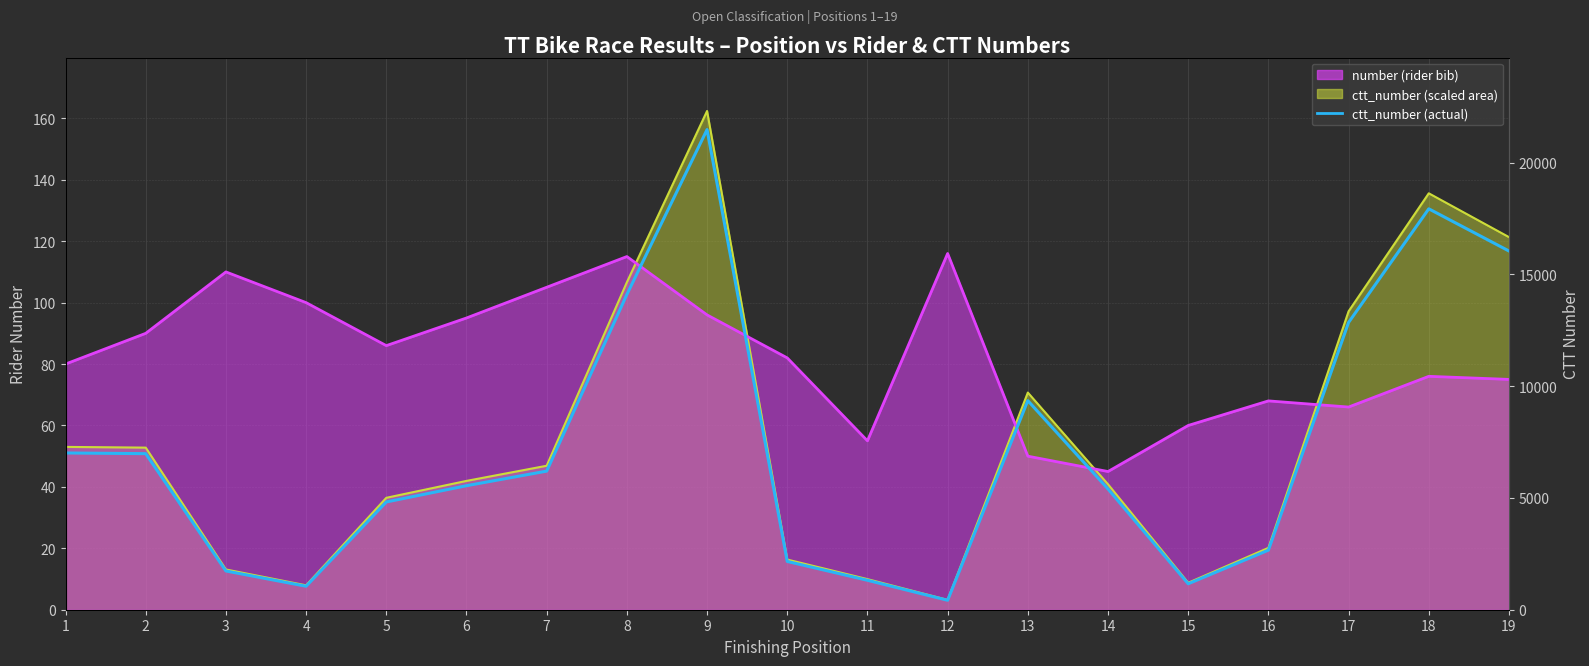

Reading left to right, list all the values displayed in this chart.

1=7014	2=6983	3=1734	4=1051	5=4821	6=5549	7=6202	8=14107	9=21484	10=2161	11=1318	12=423	13=9355	14=5403	15=1161	16=2665	17=12855	18=17938	19=16051